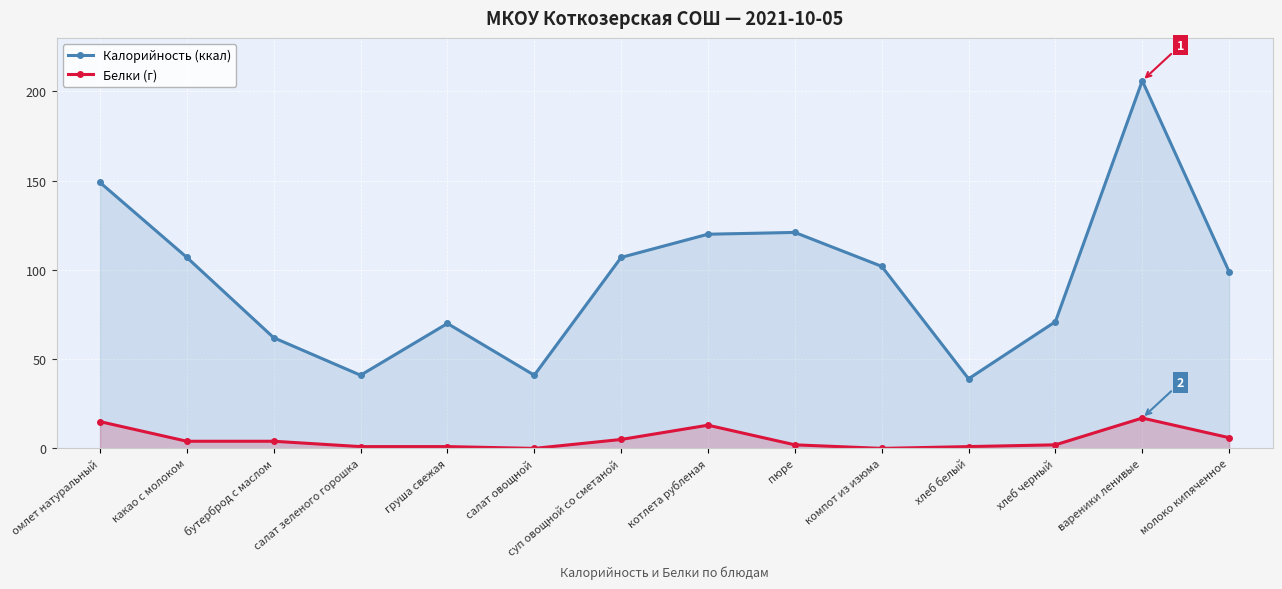

Is it true that Белки (г) equals 13 at котлета рубленая?

True